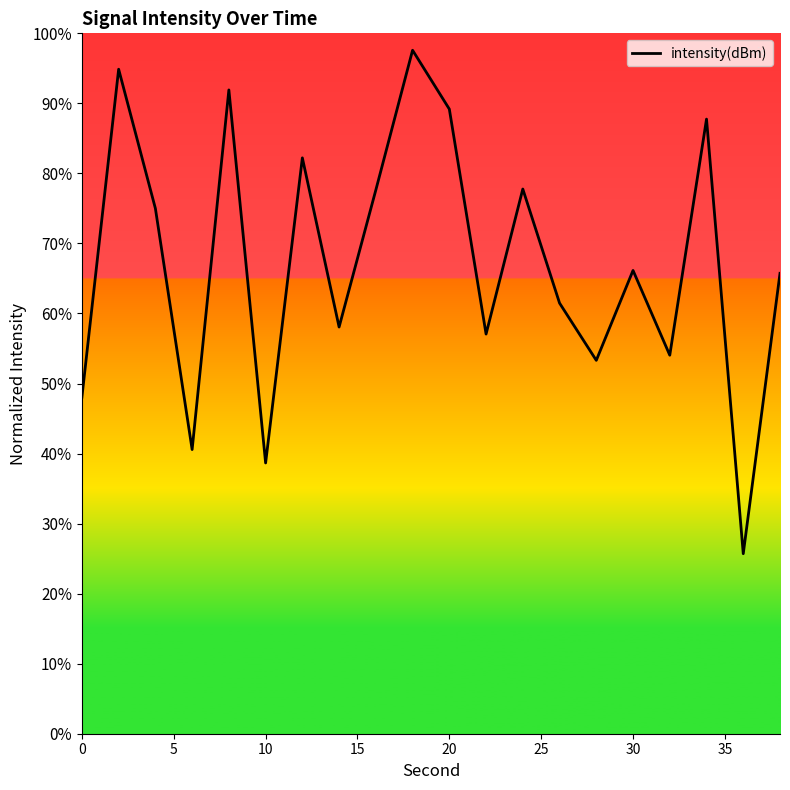

What is the maximum value shown in the chart?

97.6